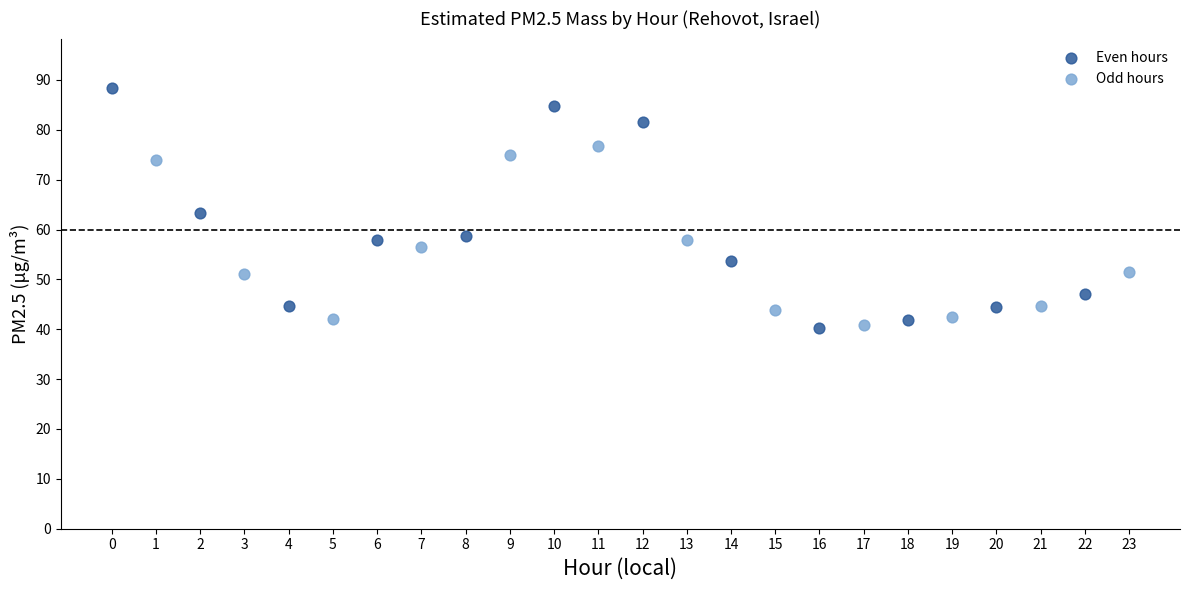

Which series has the widest spread of Y values?

Even hours